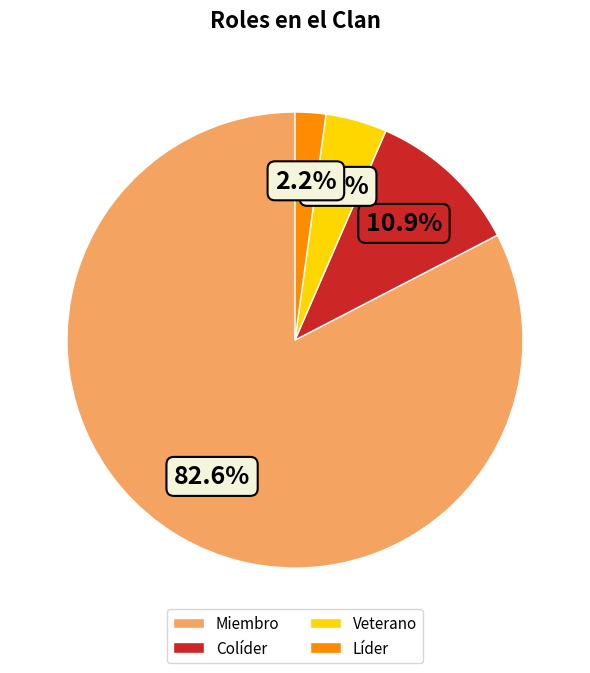

How many slices are in this pie chart?

4